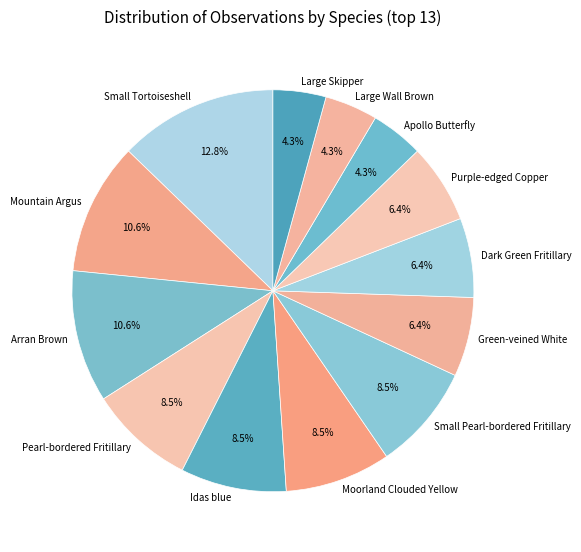

Is Arran Brown the majority of the pie?

No